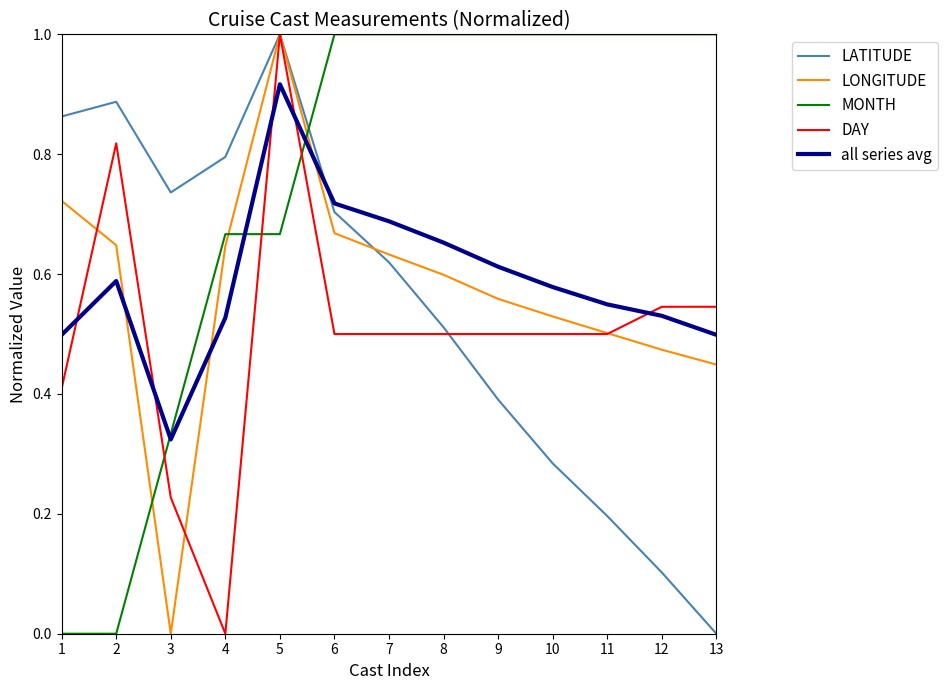

Count the number of data series in this chart.

5